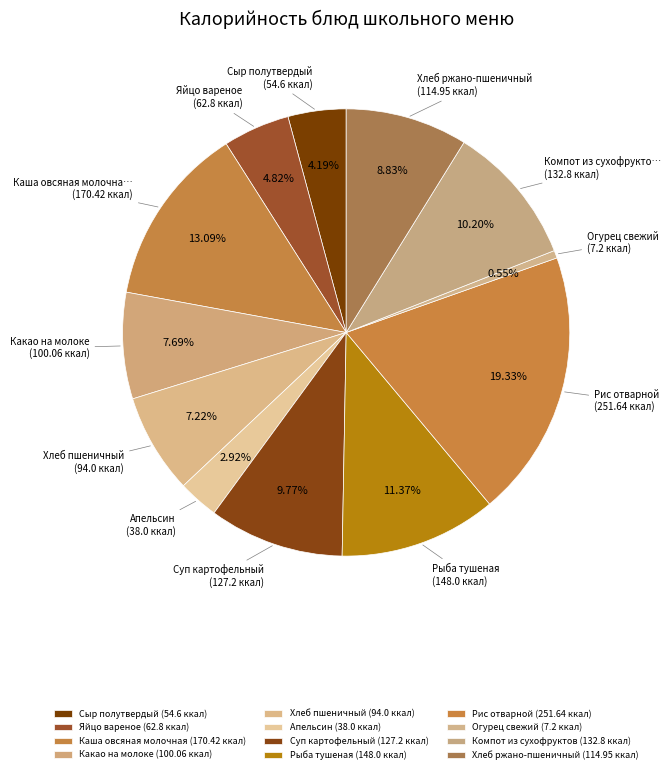

Rank the categories by value from lowest to highest.

Огурец свежий, Апельсин, Сыр полутвердый, Яйцо вареное, Хлеб пшеничный, Какао на молоке, Хлеб ржано-пшеничный, Суп картофельный, Компот из сухофруктов, Рыба тушеная, Каша овсяная молочная, Рис отварной